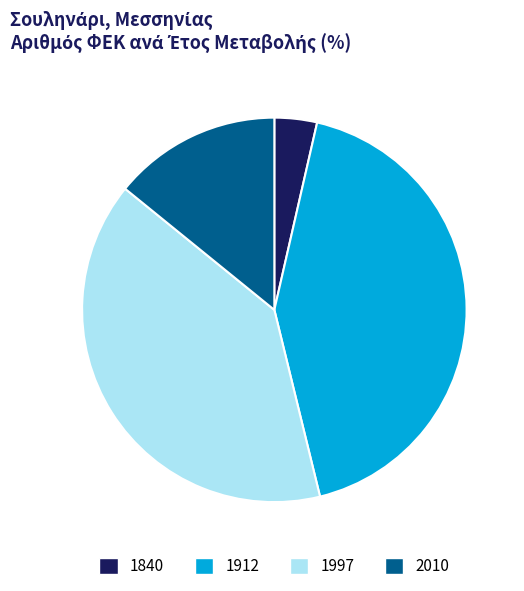

Count the number of slices in the pie.

4